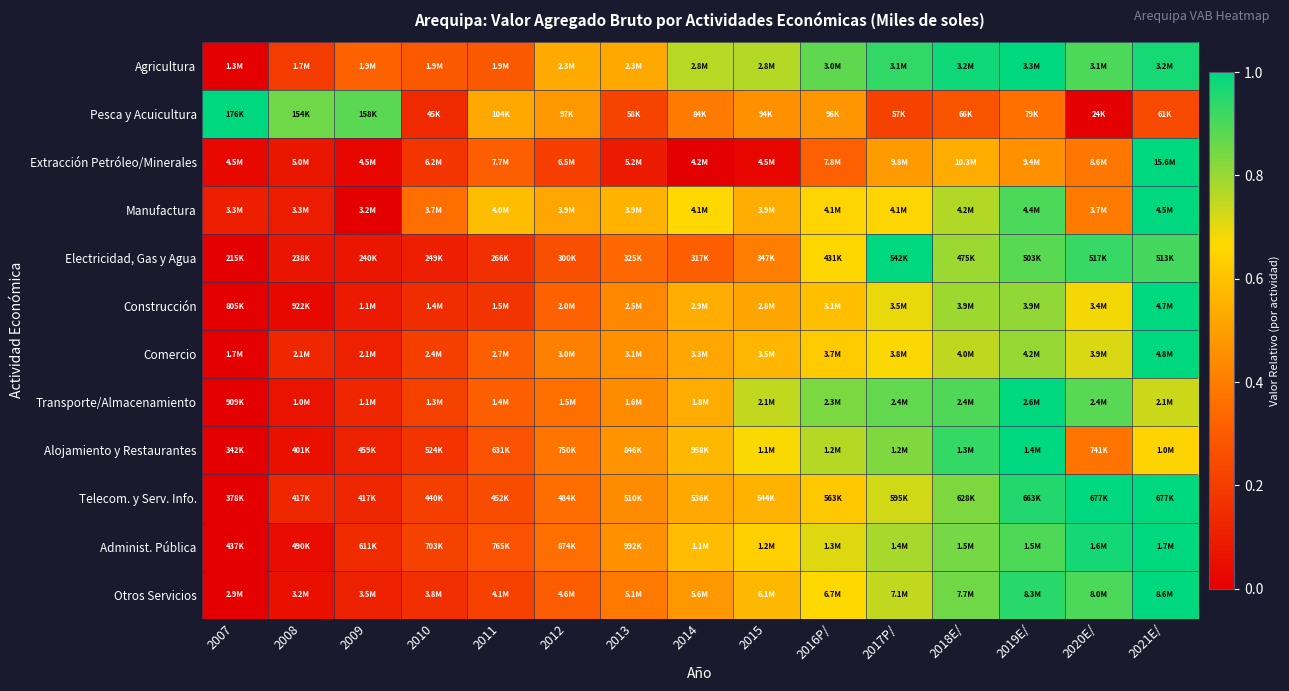

Reading left to right, transcribe all the data shown in this chart.

Agricultura: 2007=0.0	2008=0.2	2009=0.3	2010=0.3	2011=0.3	2012=0.5	2013=0.5	2014=0.8	2015=0.8	2016P/=0.9	2017P/=0.9	2018E/=1.0	2019E/=1.0	2020E/=0.9	2021E/=1.0
Pesca y Acuicultura: 2007=1.0	2008=0.9	2009=0.9	2010=0.1	2011=0.5	2012=0.5	2013=0.2	2014=0.4	2015=0.5	2016P/=0.5	2017P/=0.2	2018E/=0.3	2019E/=0.4	2020E/=0.0	2021E/=0.2
Extracción Petróleo/Minerales: 2007=0.0	2008=0.1	2009=0.0	2010=0.2	2011=0.3	2012=0.2	2013=0.1	2014=0.0	2015=0.0	2016P/=0.3	2017P/=0.5	2018E/=0.5	2019E/=0.5	2020E/=0.4	2021E/=1.0
Manufactura: 2007=0.1	2008=0.1	2009=0.0	2010=0.4	2011=0.6	2012=0.5	2013=0.6	2014=0.7	2015=0.5	2016P/=0.7	2017P/=0.7	2018E/=0.8	2019E/=0.9	2020E/=0.4	2021E/=1.0
Electricidad, Gas y Agua: 2007=0.0	2008=0.1	2009=0.1	2010=0.1	2011=0.2	2012=0.3	2013=0.3	2014=0.3	2015=0.4	2016P/=0.7	2017P/=1.0	2018E/=0.8	2019E/=0.9	2020E/=0.9	2021E/=0.9
Construcción: 2007=0.0	2008=0.0	2009=0.1	2010=0.1	2011=0.2	2012=0.3	2013=0.4	2014=0.5	2015=0.5	2016P/=0.6	2017P/=0.7	2018E/=0.8	2019E/=0.8	2020E/=0.7	2021E/=1.0
Comercio: 2007=0.0	2008=0.1	2009=0.1	2010=0.2	2011=0.3	2012=0.4	2013=0.5	2014=0.5	2015=0.6	2016P/=0.6	2017P/=0.7	2018E/=0.7	2019E/=0.8	2020E/=0.7	2021E/=1.0
Transporte/Almacenamiento: 2007=0.0	2008=0.1	2009=0.1	2010=0.2	2011=0.3	2012=0.4	2013=0.4	2014=0.5	2015=0.7	2016P/=0.8	2017P/=0.9	2018E/=0.9	2019E/=1.0	2020E/=0.9	2021E/=0.7
Alojamiento y Restaurantes: 2007=0.0	2008=0.1	2009=0.1	2010=0.2	2011=0.3	2012=0.4	2013=0.5	2014=0.6	2015=0.7	2016P/=0.8	2017P/=0.8	2018E/=0.9	2019E/=1.0	2020E/=0.4	2021E/=0.7
Telecom. y Serv. Info.: 2007=0.0	2008=0.1	2009=0.1	2010=0.2	2011=0.2	2012=0.4	2013=0.4	2014=0.5	2015=0.6	2016P/=0.6	2017P/=0.7	2018E/=0.8	2019E/=1.0	2020E/=1.0	2021E/=1.0
Administ. Pública: 2007=0.0	2008=0.0	2009=0.1	2010=0.2	2011=0.3	2012=0.4	2013=0.5	2014=0.6	2015=0.6	2016P/=0.7	2017P/=0.8	2018E/=0.8	2019E/=0.9	2020E/=1.0	2021E/=1.0
Otros Servicios: 2007=0.0	2008=0.1	2009=0.1	2010=0.2	2011=0.2	2012=0.3	2013=0.4	2014=0.5	2015=0.6	2016P/=0.7	2017P/=0.7	2018E/=0.9	2019E/=0.9	2020E/=0.9	2021E/=1.0